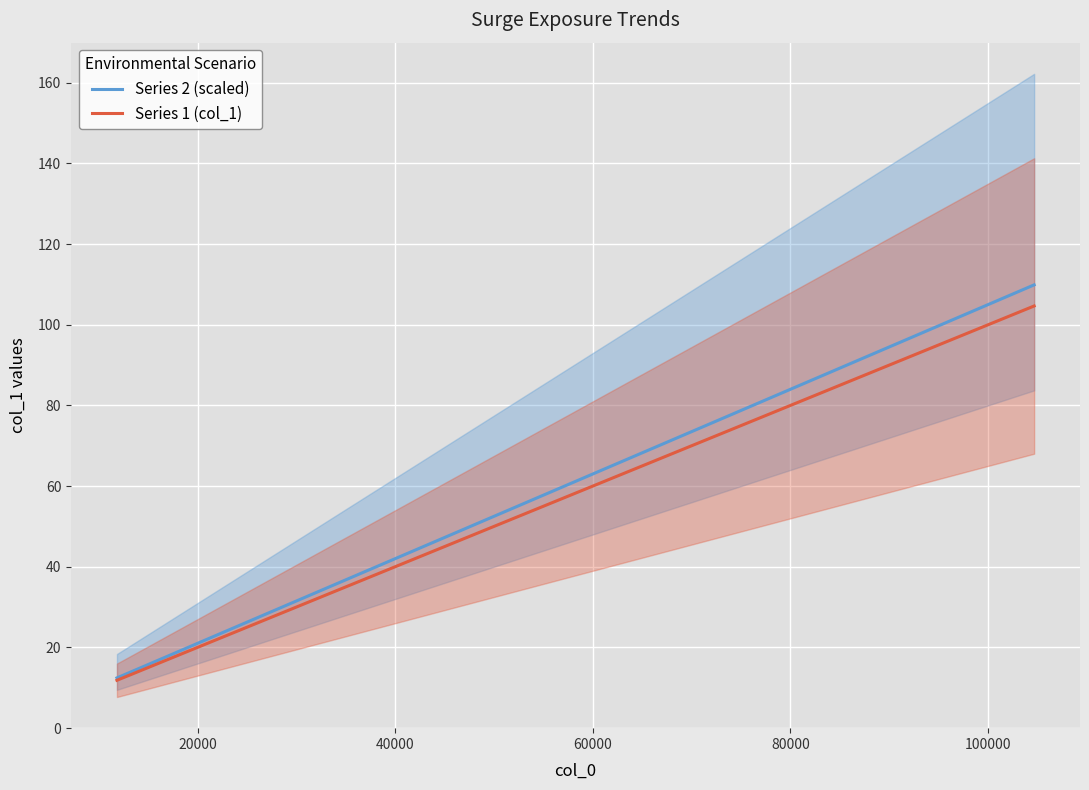

The Series 1 (col_1) series shows 19.0 at 120000. True or false?

False